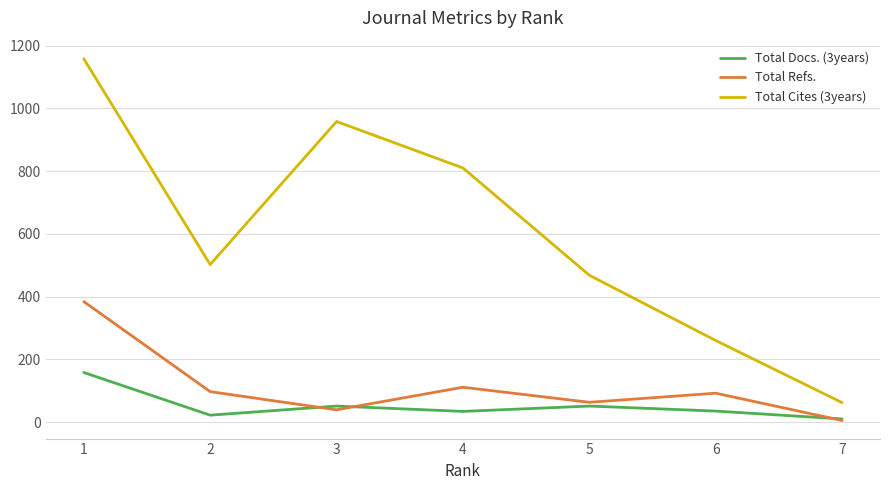

The value of Total Refs. at 6 is 31. True or false?

False